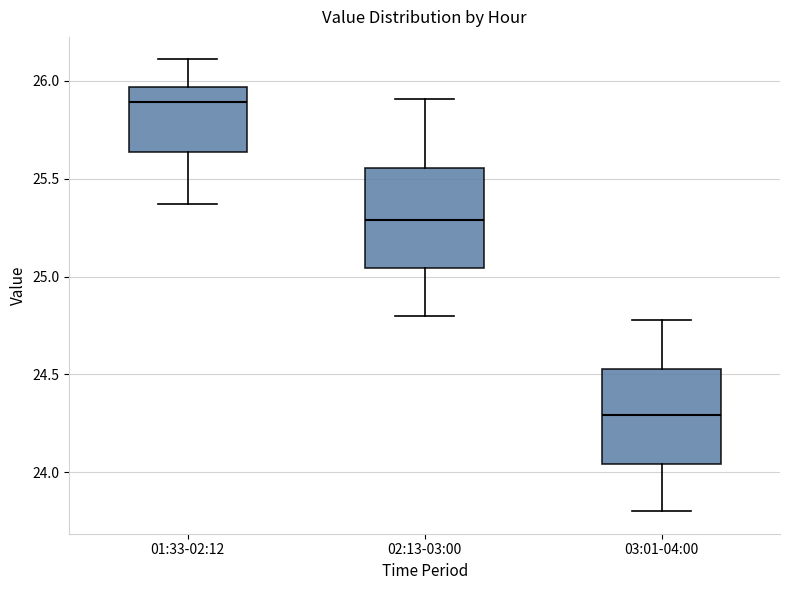

Reading left to right, transcribe this box plot: for each box, give where its median line is, the range the box spans, and where its two whiskers end, as read against the y-axis. The values are not printed on the chart, so give them approximately, as read against the axis.

01:33-02:12: median 25.90, box 25.65 to 25.95, whiskers 25.35 to 26.10
02:13-03:00: median 25.30, box 25.05 to 25.55, whiskers 24.80 to 25.90
03:01-04:00: median 24.30, box 24.05 to 24.55, whiskers 23.80 to 24.80